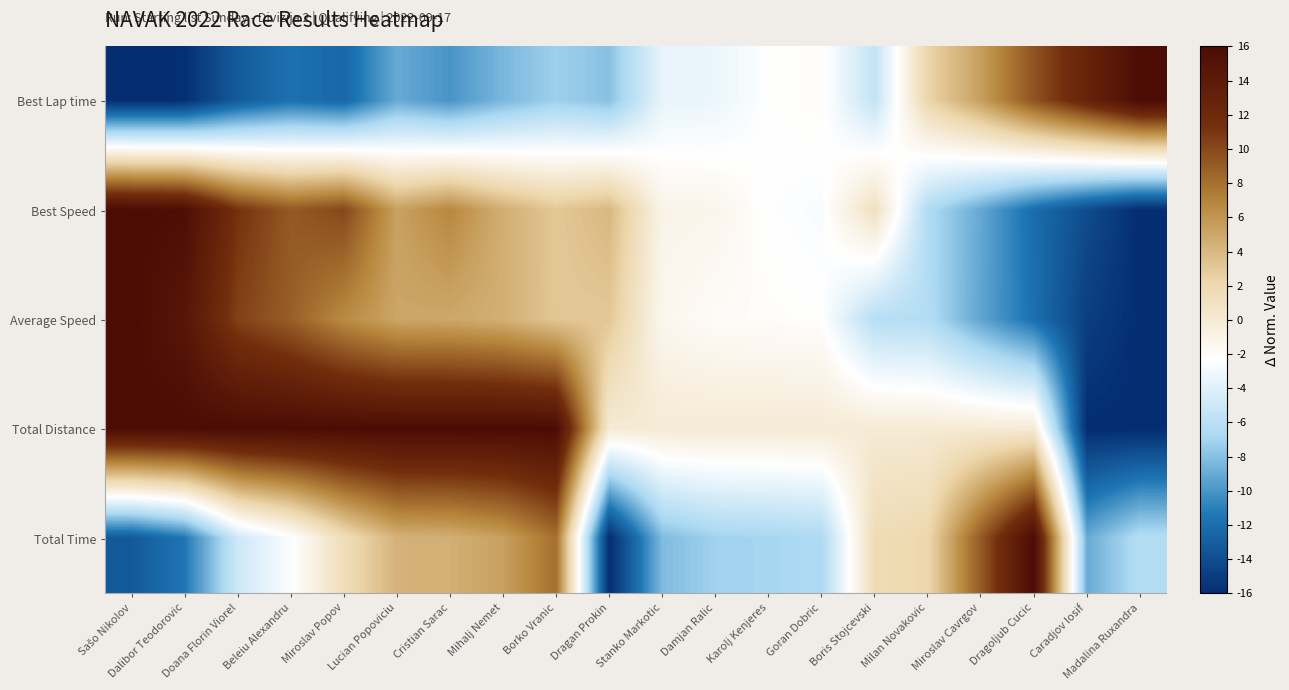

What is the spread (max minus min) of values at Doana Florin Viorel?

29.1